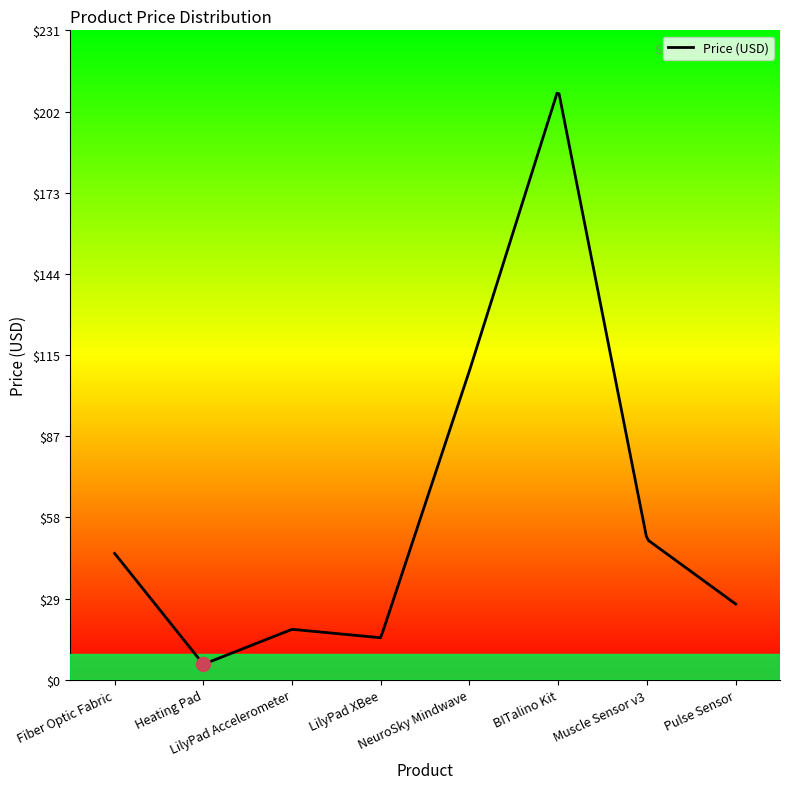

Which label corresponds to the smallest value in the chart?

Heating Pad